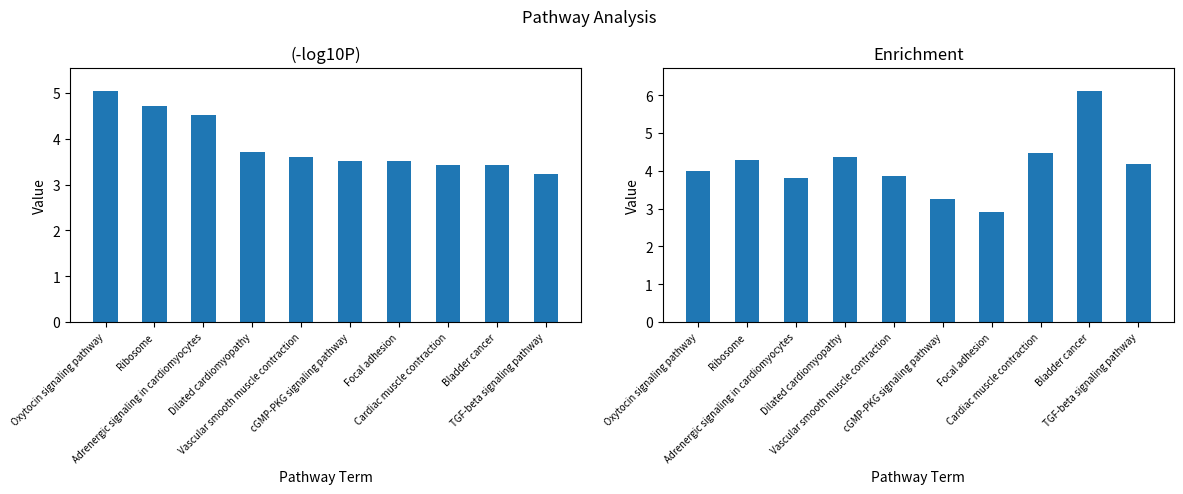

What is the greatest value displayed?

6.1